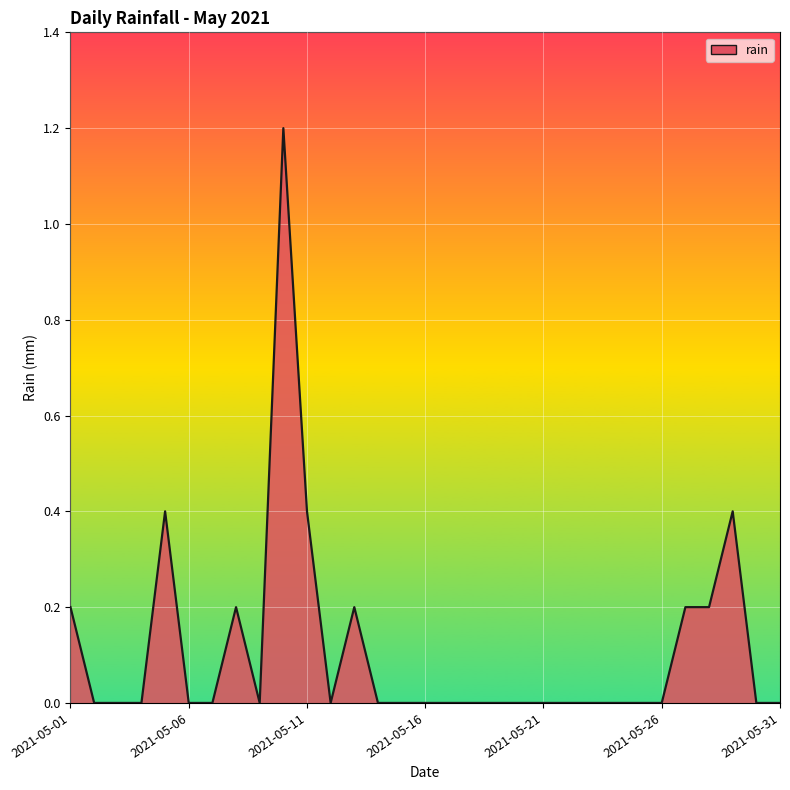

What is the maximum value shown in the chart?

1.2